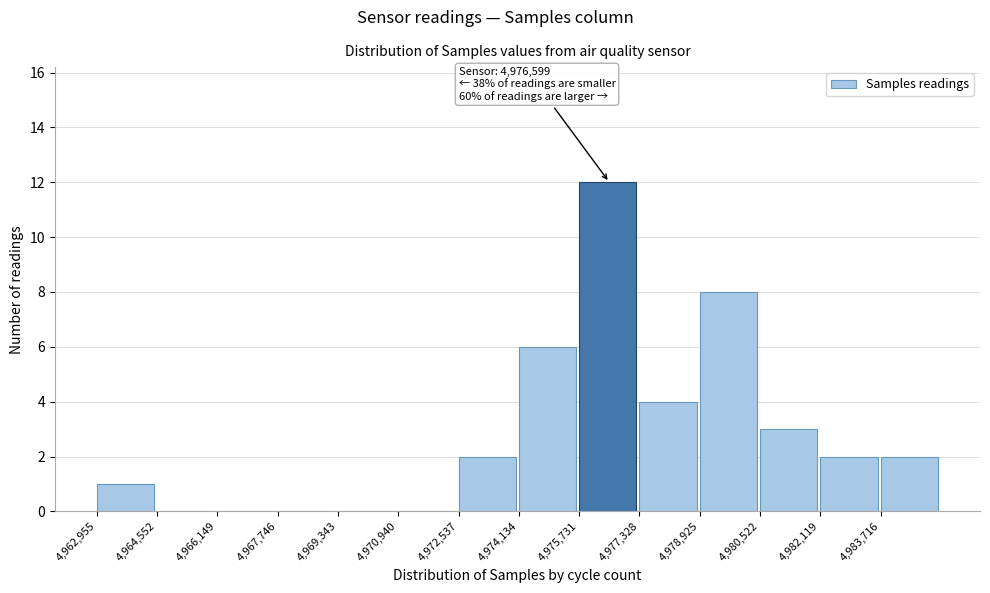

Over which range of the x-axis is the bar tallest?

4975800 to 4977400